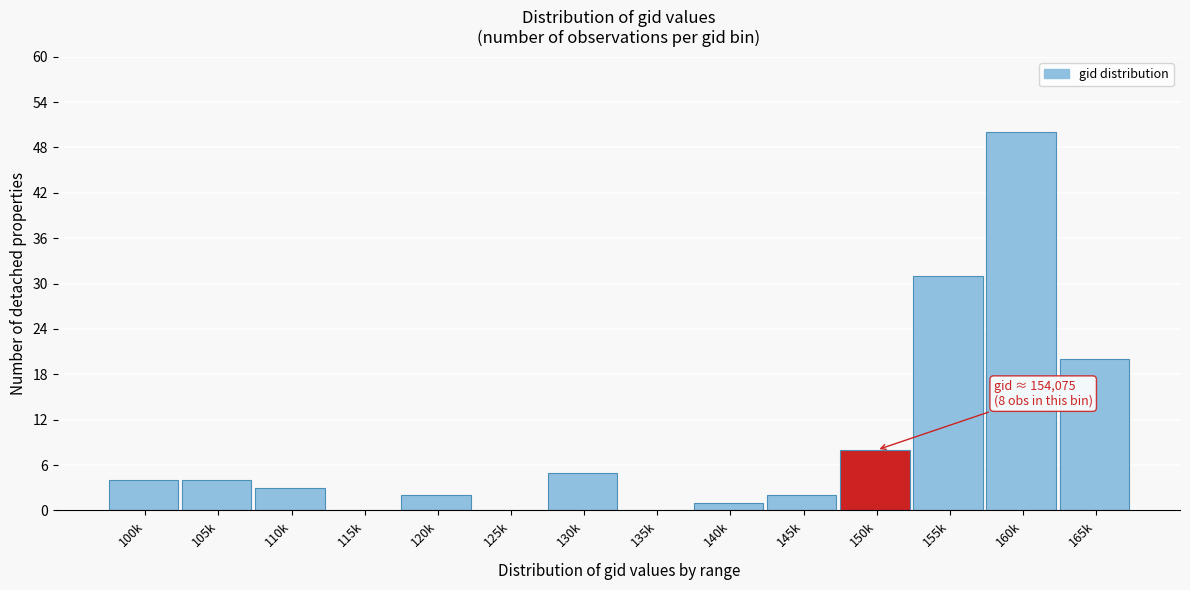

Reading right to left, extract all data points from this chart.

165k=20	160k=50	155k=31	150k=8	145k=2	140k=1	135k=0	130k=5	125k=0	120k=2	115k=0	110k=3	105k=4	100k=4